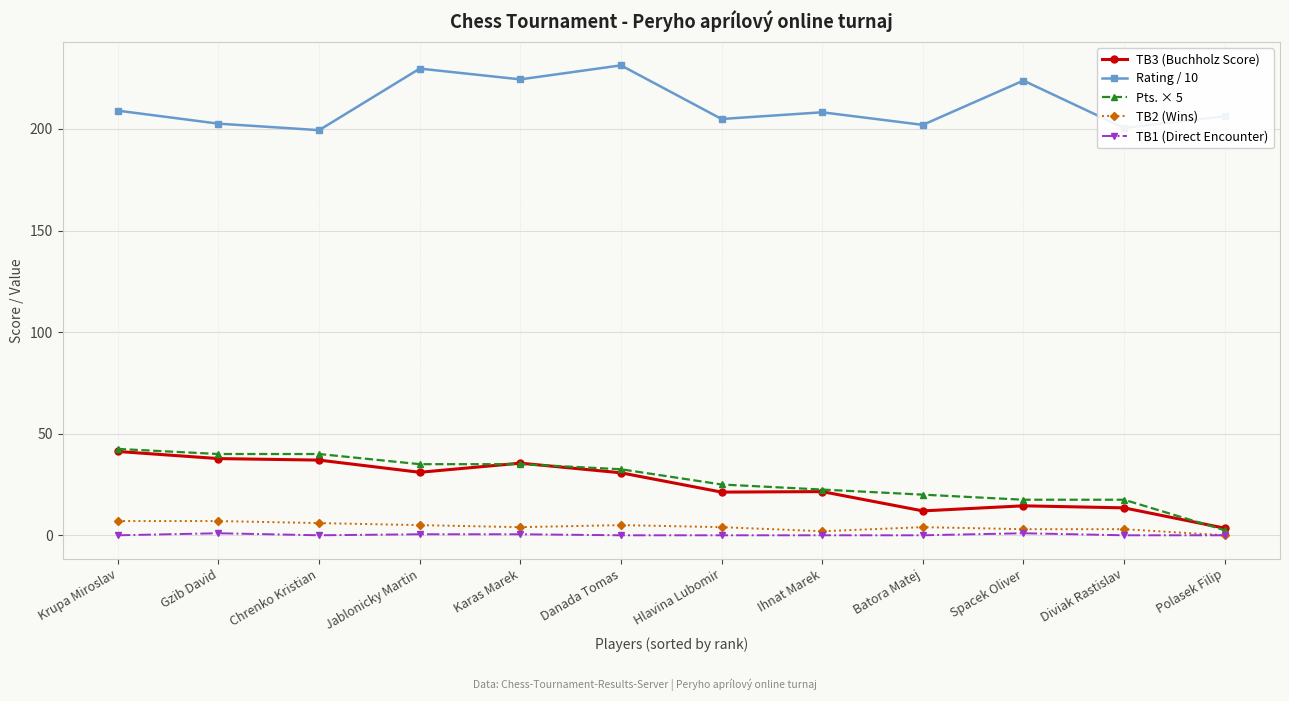

What position from the right is Jablonicky Martin?

9